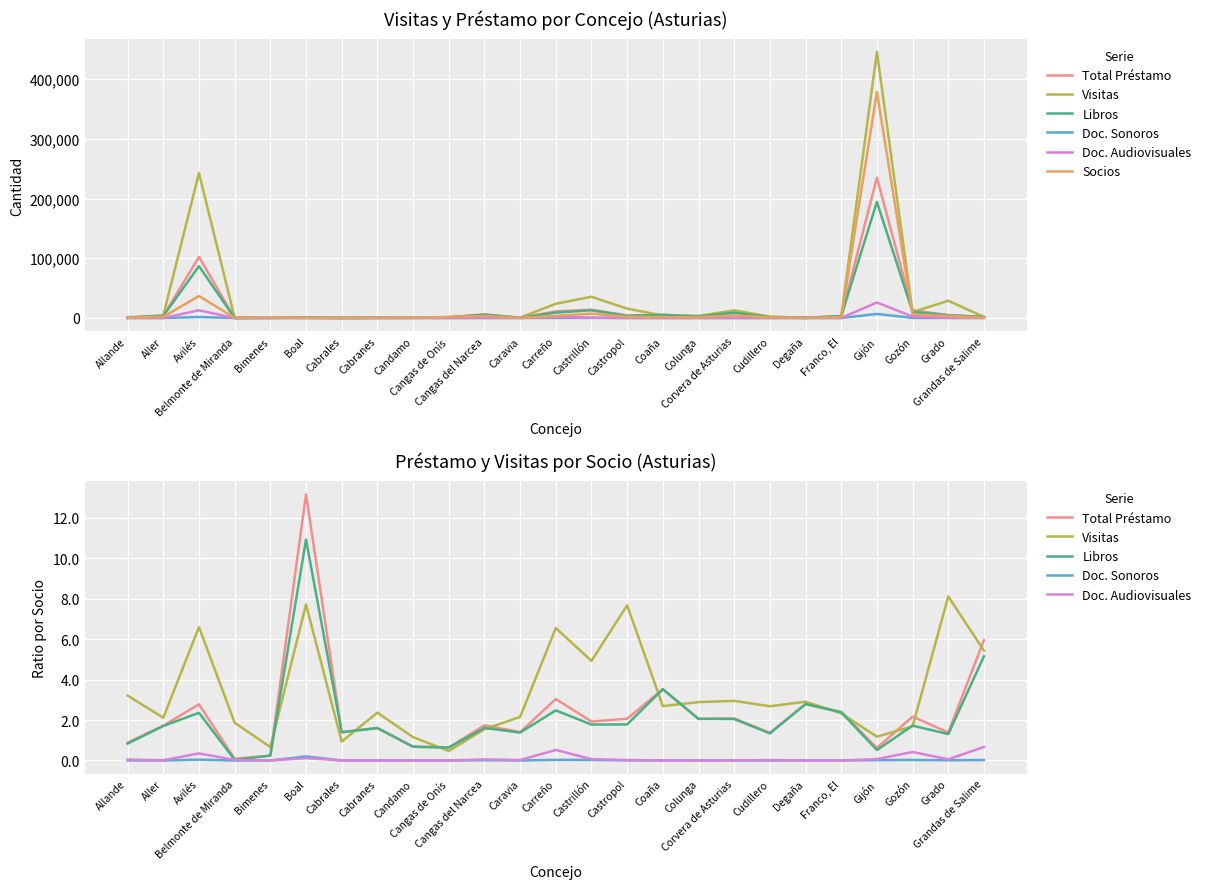

Rank the categories by Total Préstamo value from lowest to highest.

Belmonte de Miranda, Bimenes, Gijón, Cangas de Onís, Candamo, Allande, Cudillero, Grado, Cabrales, Caravia, Cabranes, Aller, Cangas del Narcea, Castrillón, Colunga, Castropol, Corvera de Asturias, Gozón, Franco, El, Avilés, Degaña, Carreño, Coaña, Grandas de Salime, Boal